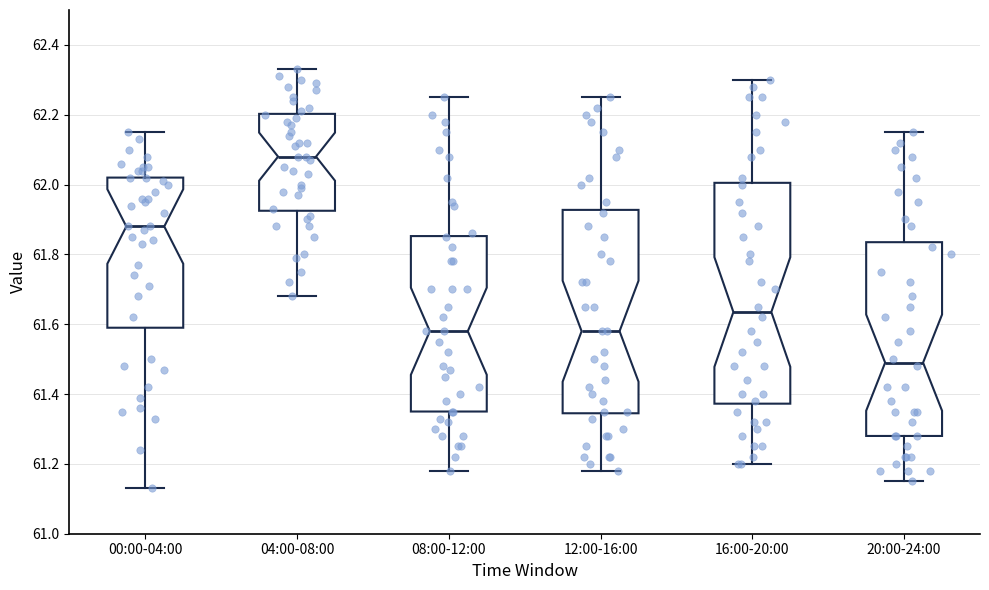

Which box is the tallest, from its lower edge to its upper edge?

16:00-20:00